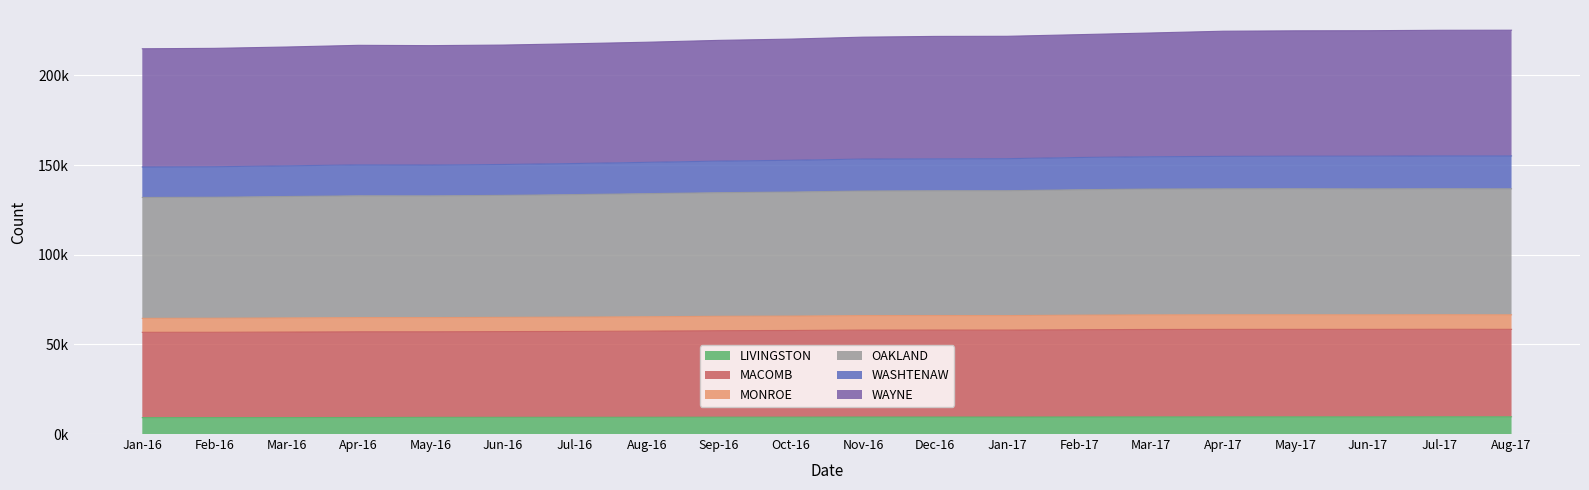

Does the chart display data point markers on the line(s)?

No